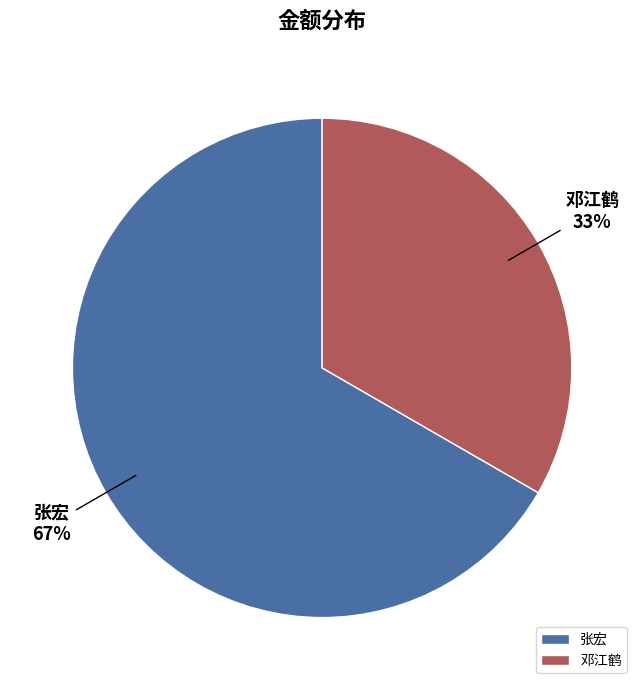

Count the number of slices in the pie.

2